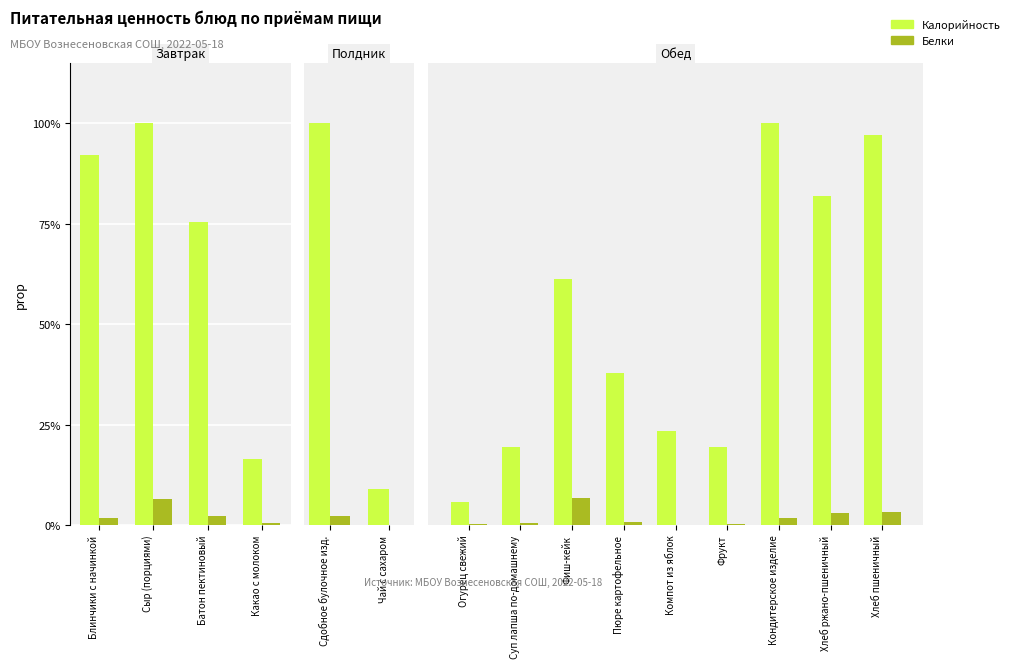

The value of Калорийность at Фиш-кейк is 0.8. True or false?

False